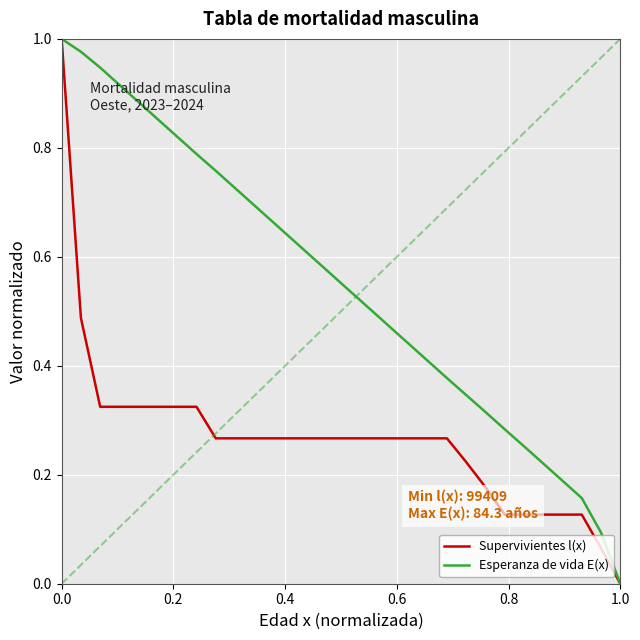

List the series in order of their overall mean, lowest first.

Supervivientes l(x), Esperanza de vida E(x)